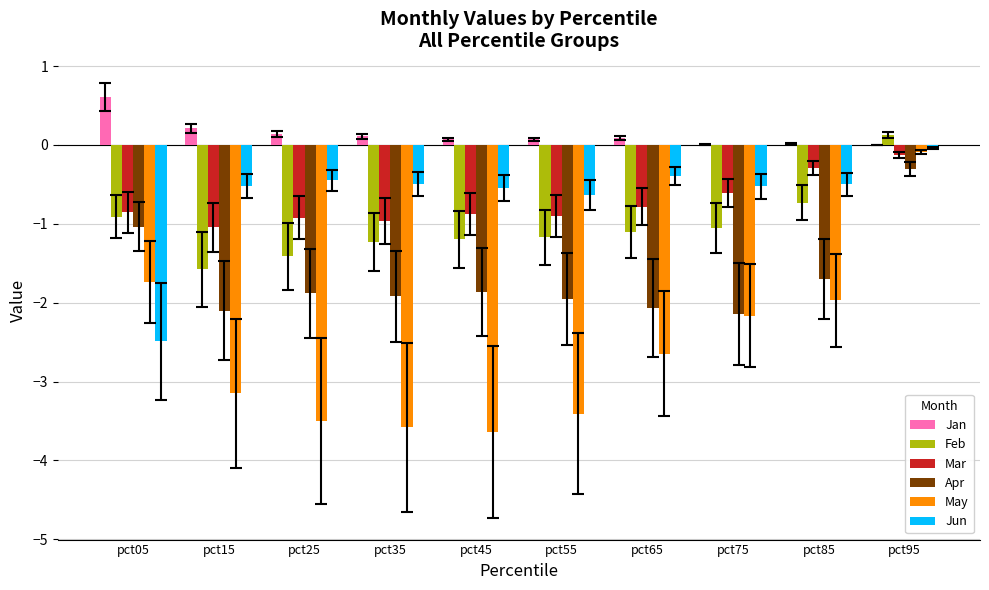

The Apr series shows -0.5 at pct55. True or false?

False